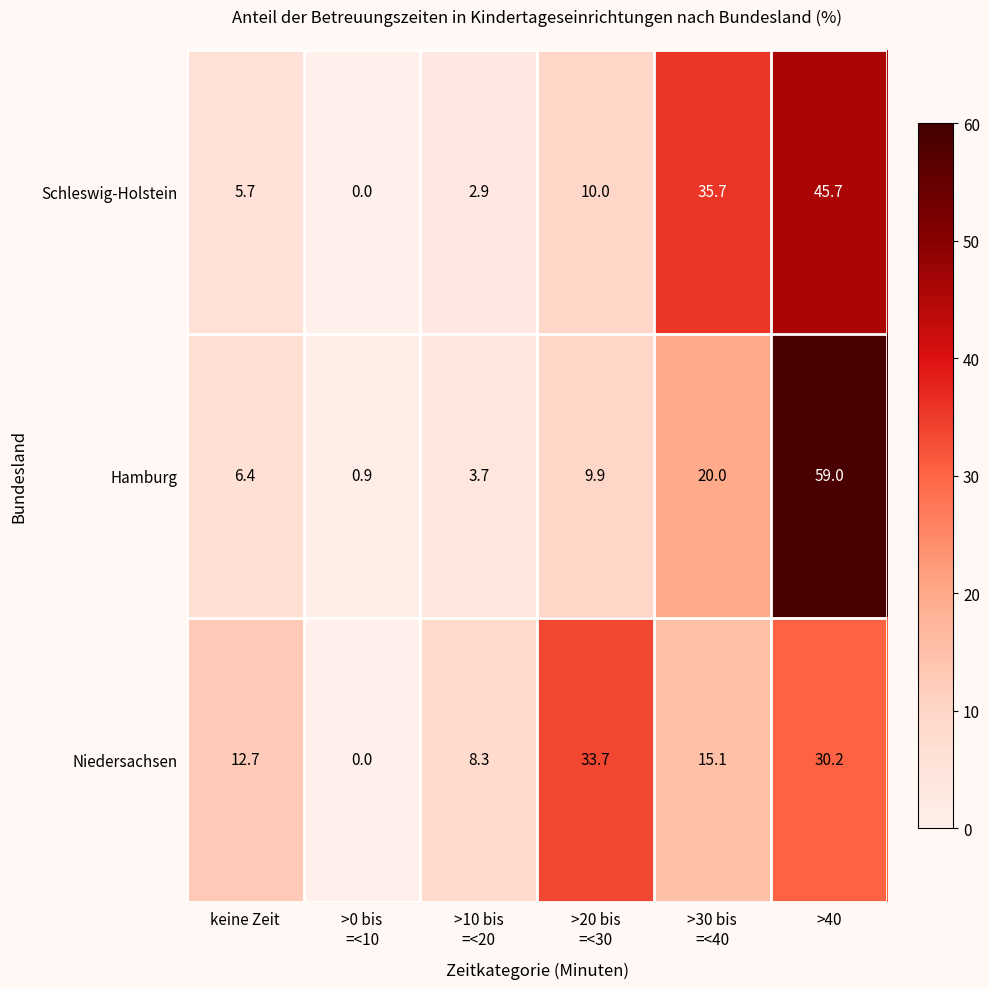

What is the difference between the second highest and minimum values in the Hamburg series?

19.1